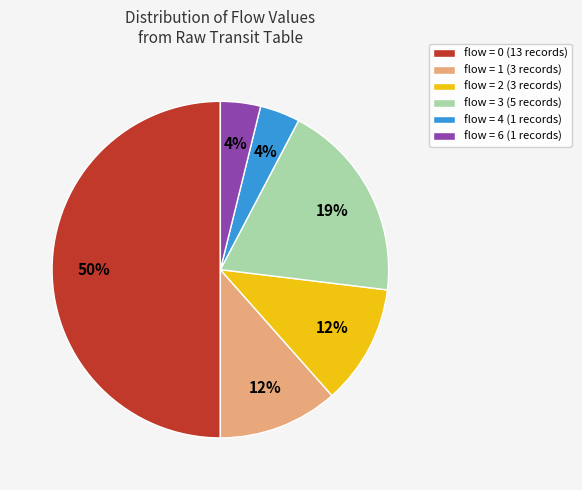

Do flow = 6 (1 records) and flow = 0 (13 records) together represent more than half of the pie?

Yes